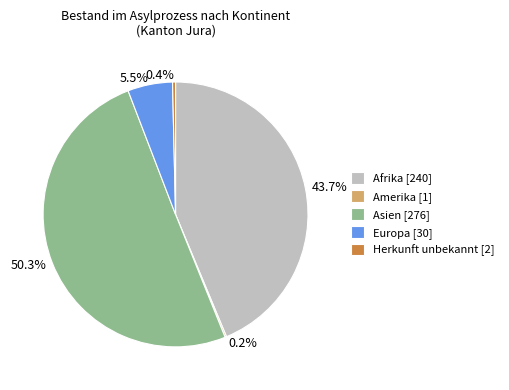

Combined, do Asien [276] and Afrika [240] account for over 50%?

Yes